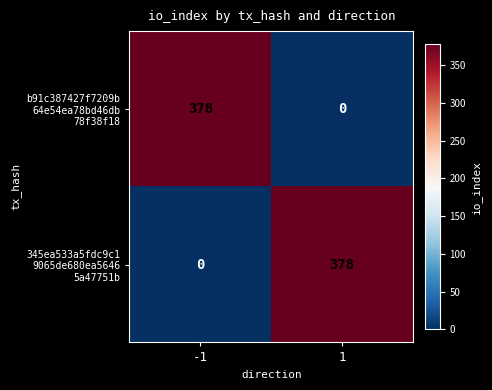

What is the total value across all series at -1?

378